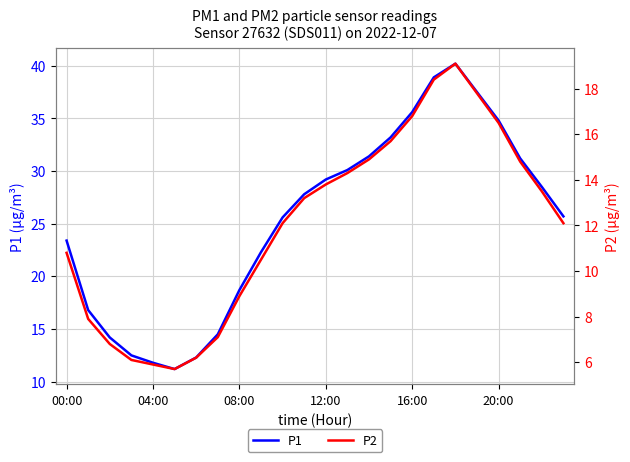

Which label corresponds to the largest value in the chart?

18